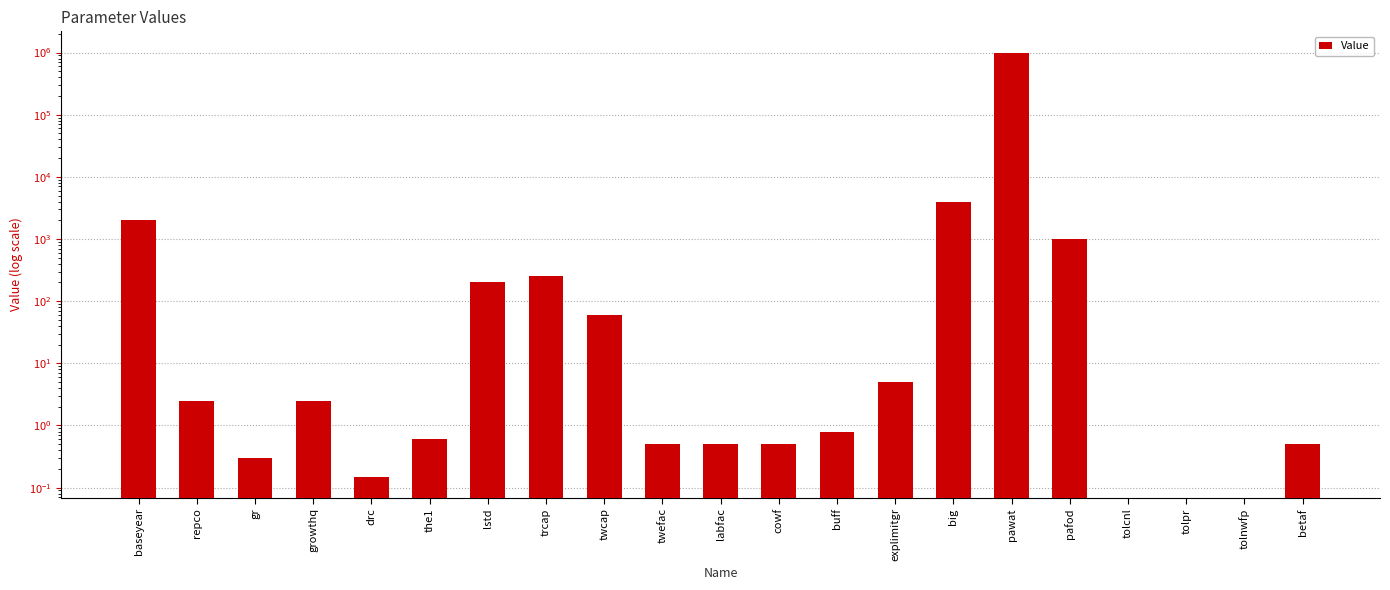

What is the change in value from twcap to twefac?

-59.0